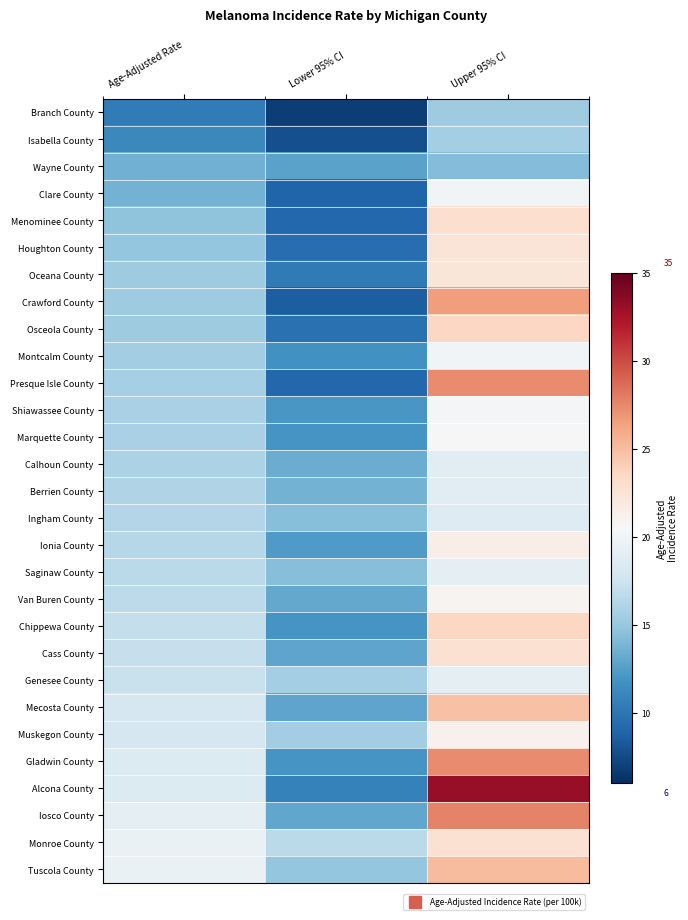

What is the minimum value shown in the chart?

6.9